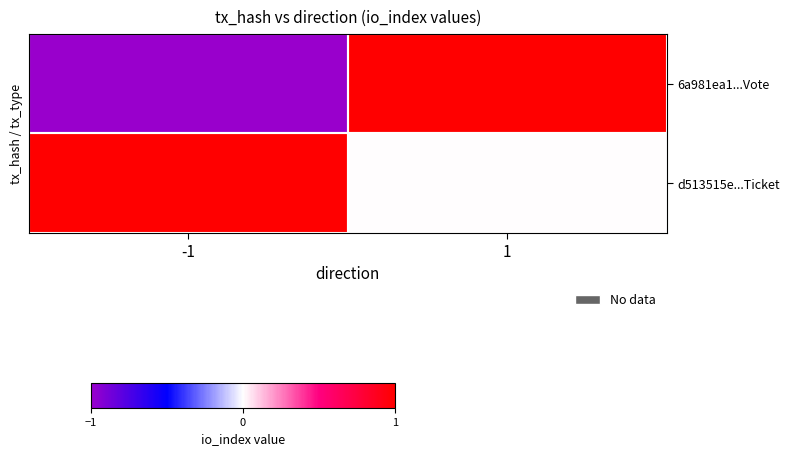

Which has a higher value, 1 or -1?

1